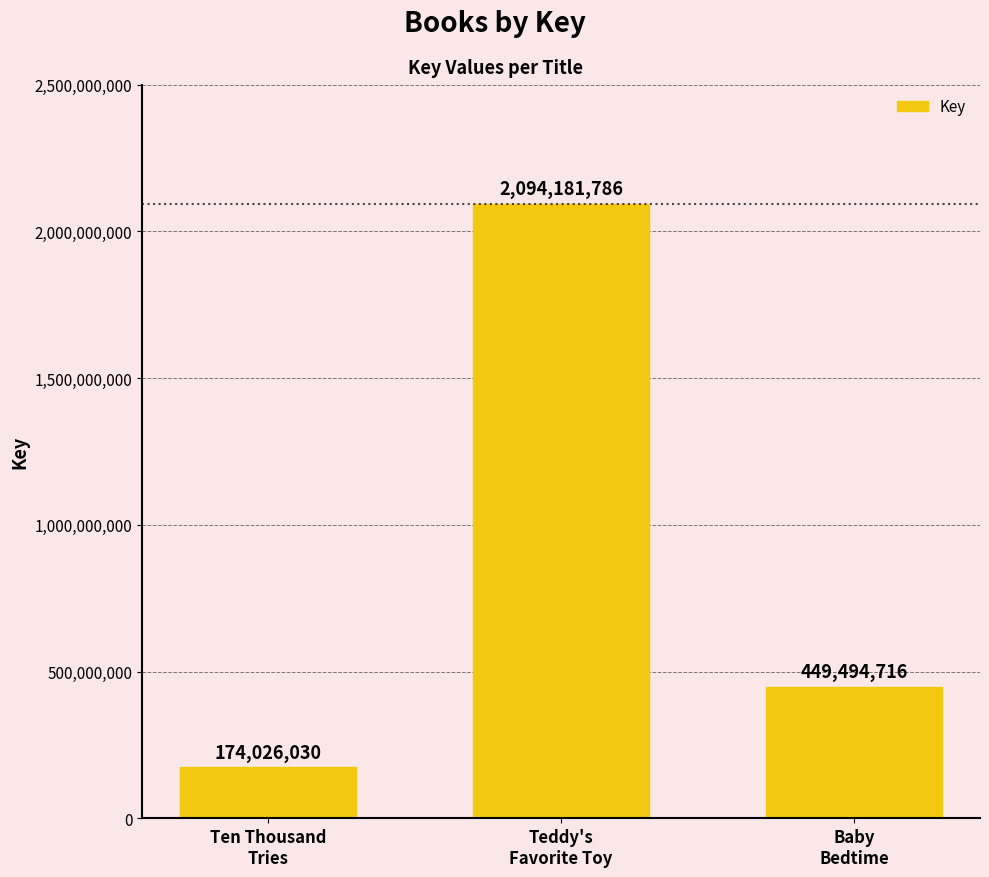

Rank the categories by value from lowest to highest.

Ten Thousand
Tries, Baby
Bedtime, Teddy's
Favorite Toy